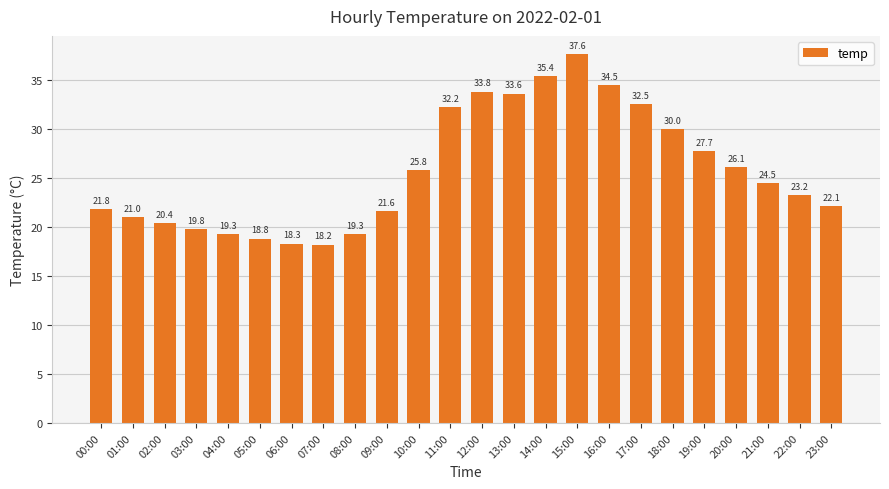

What is the difference between the maximum and minimum values?

19.4